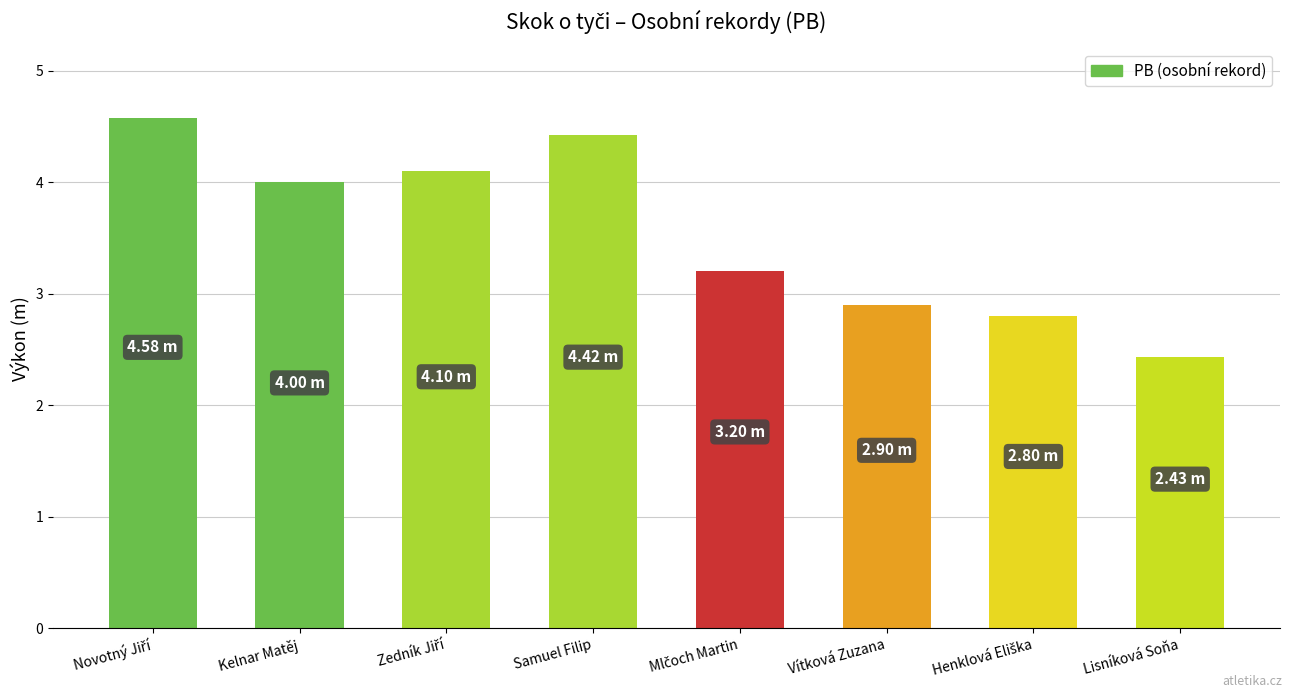

What is the maximum value shown in the chart?

4.6